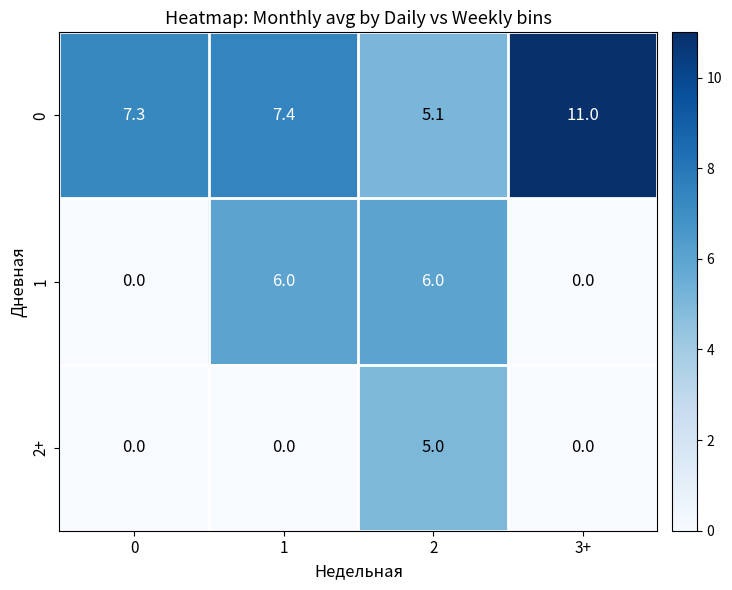

List the series in order of their peak value, lowest first.

2+, 1, 0